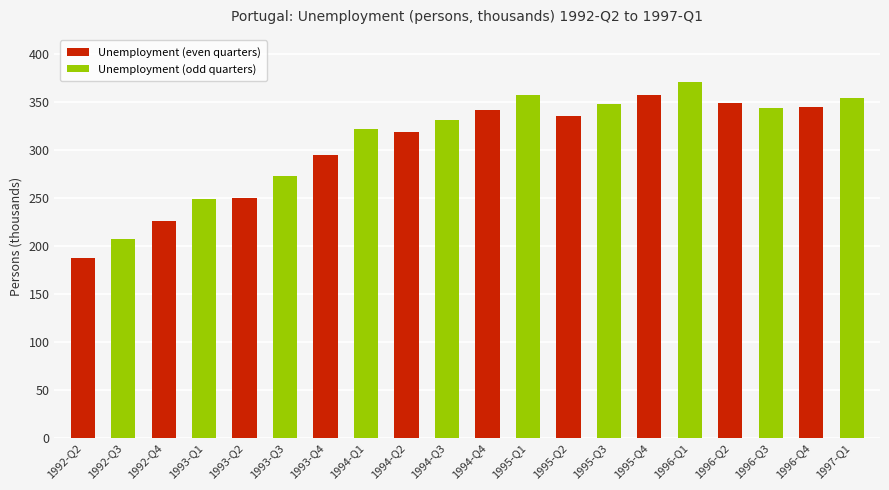

How many data points are above 335?

10